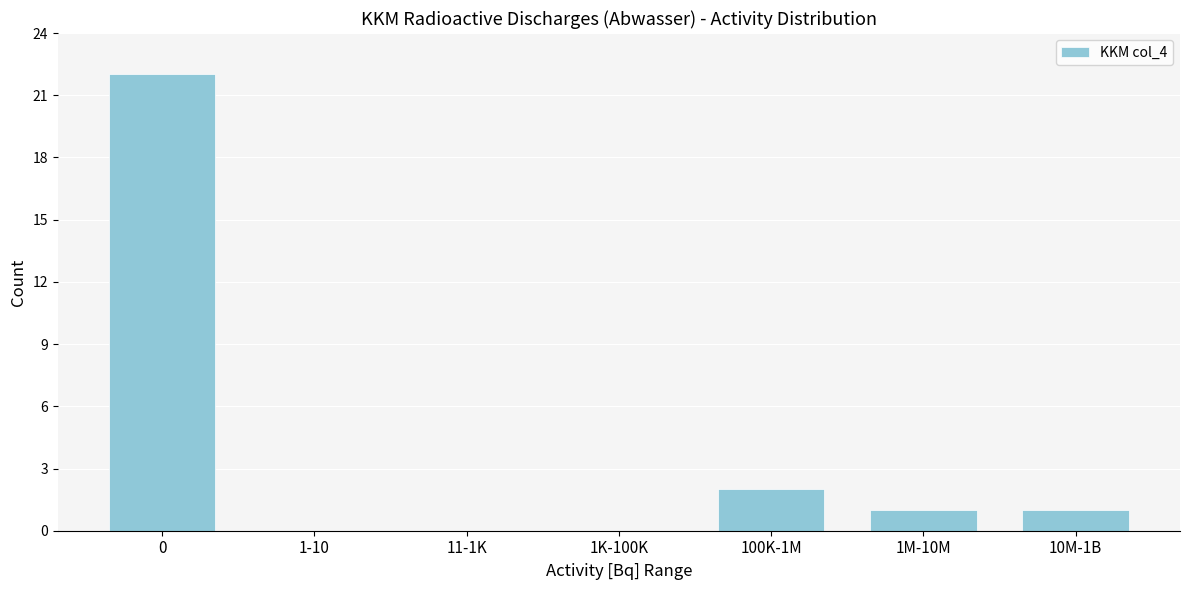

Reading left to right, what are all the values shown in this chart?

0=22	1-10=0	11-1K=0	1K-100K=0	100K-1M=2	1M-10M=1	10M-1B=1